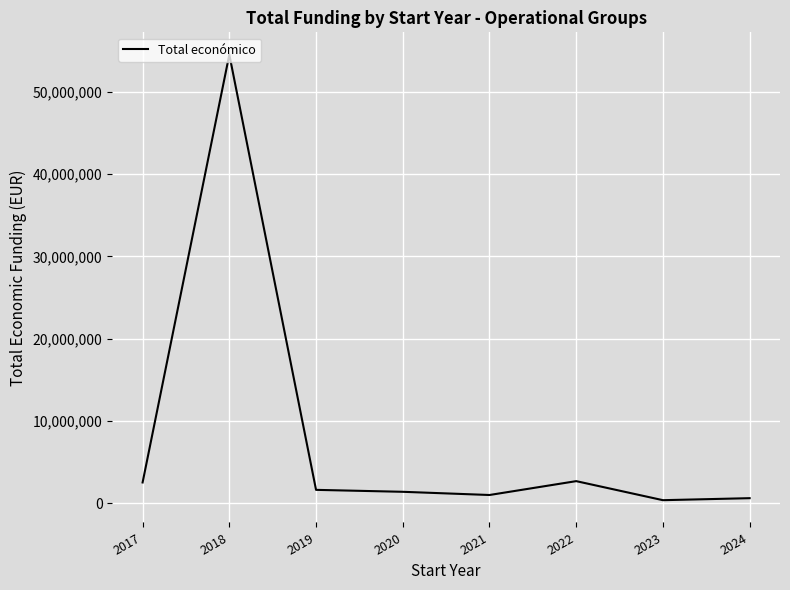

What is the difference between the maximum and minimum values?

54183739